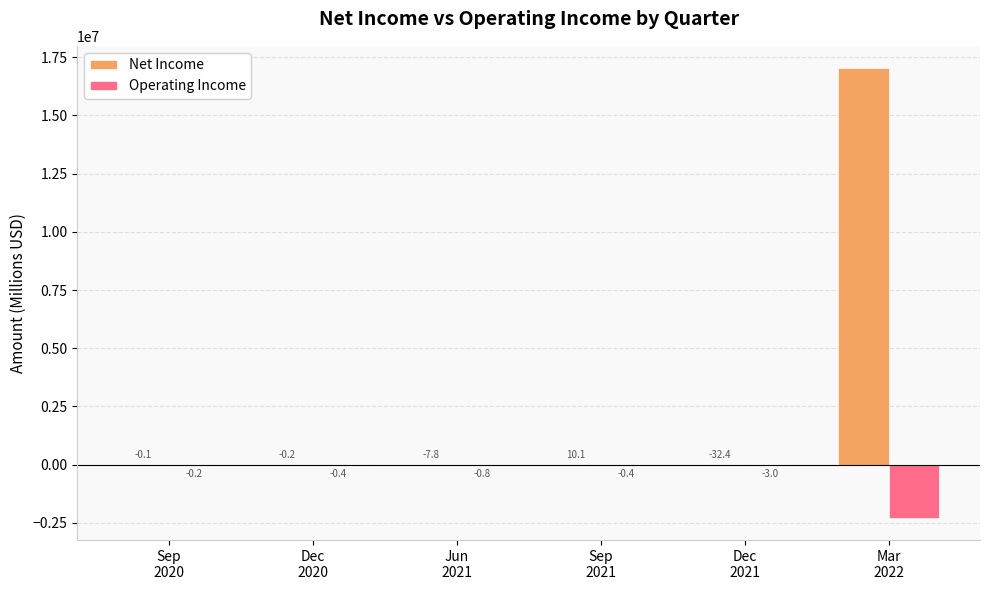

Which series has the largest total across all categories?

Net Income